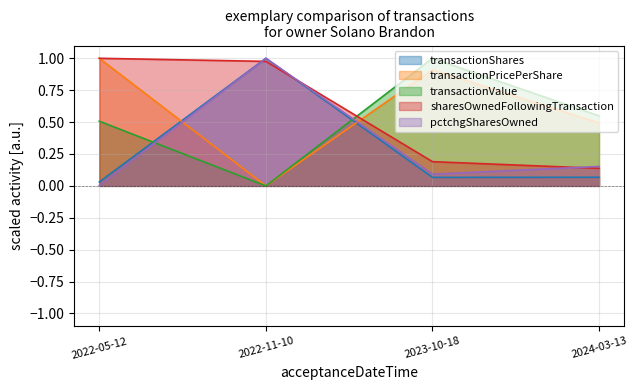

What are all the series names shown in the legend?

transactionShares, transactionPricePerShare, transactionValue, sharesOwnedFollowingTransaction, pctchgSharesOwned